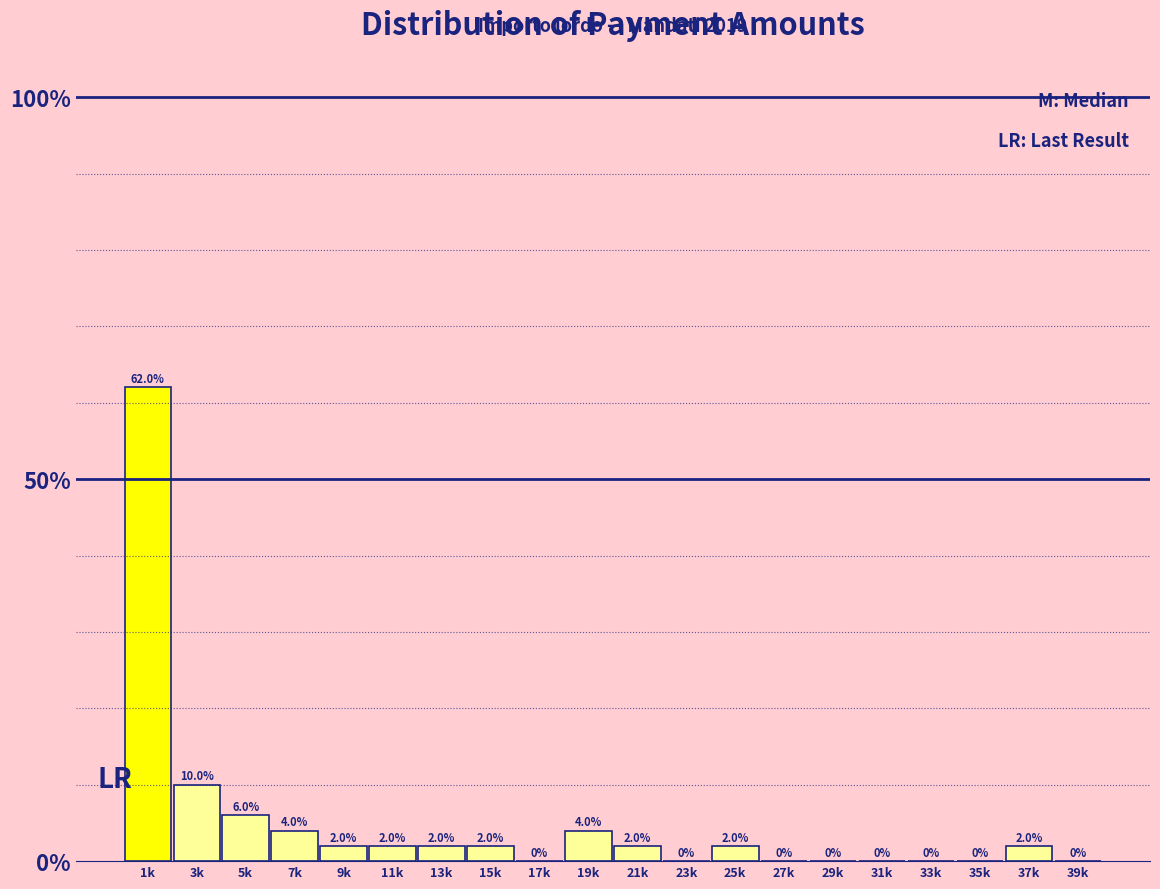

Reading right to left, transcribe all the data shown in this chart.

39k=0	37k=2	35k=0	33k=0	31k=0	29k=0	27k=0	25k=2	23k=0	21k=2	19k=4	17k=0	15k=2	13k=2	11k=2	9k=2	7k=4	5k=6	3k=10	1k=62